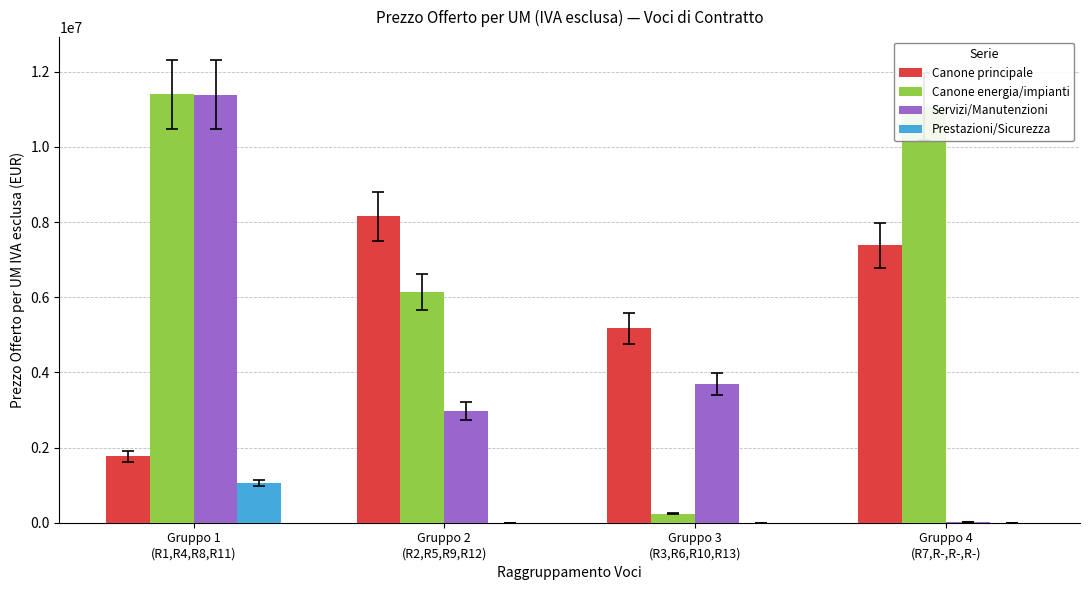

What is the greatest value displayed?

11394720.0